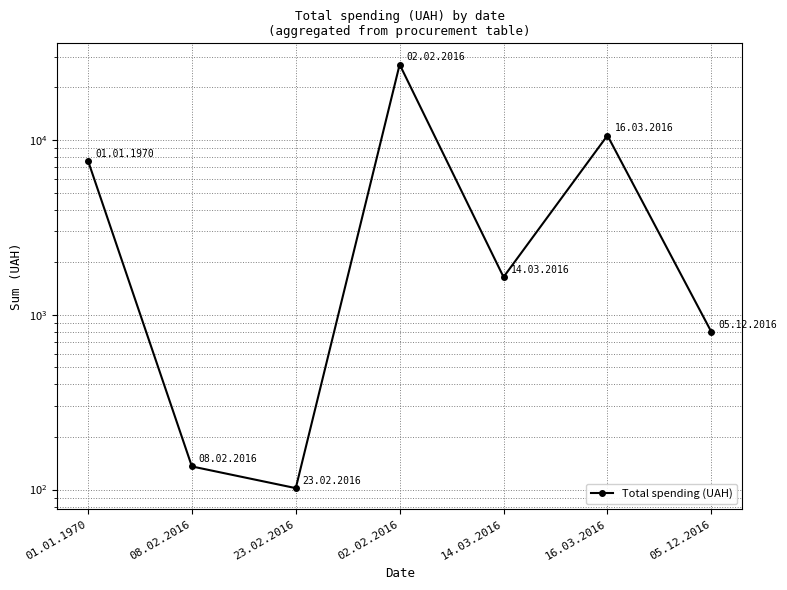

The chart shows a value of 168.2 at 05.12.2016. True or false?

False